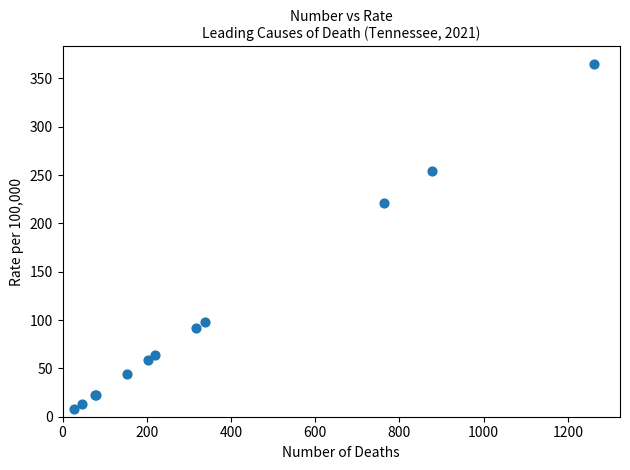

What Y value in the scatter plot is closest to 186?

221.1